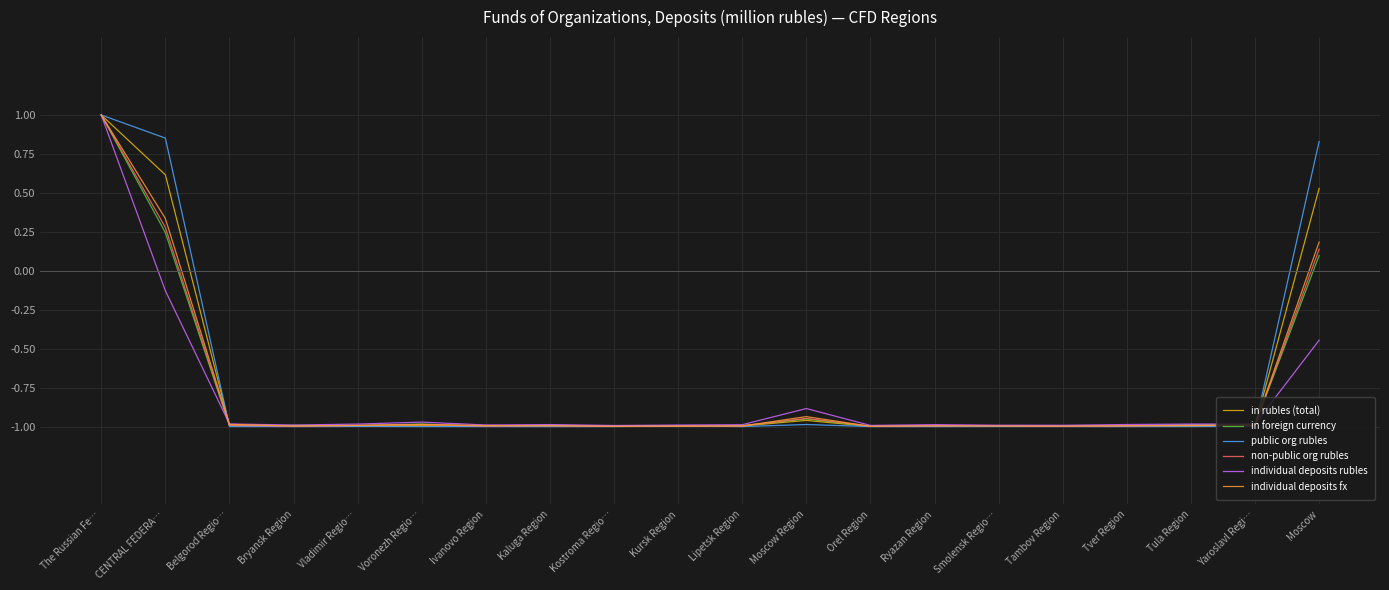

At which label does individual deposits rubles first exceed 0?

The Russian Fe…